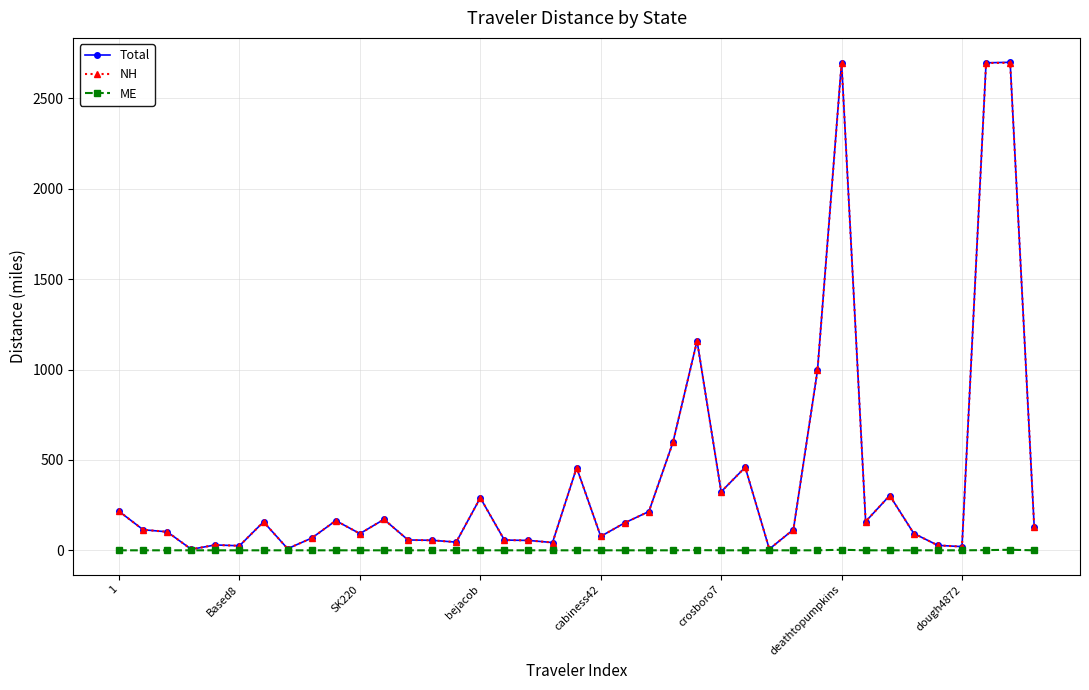

True or false: NH has more than 2 points higher than both neighbors.

True